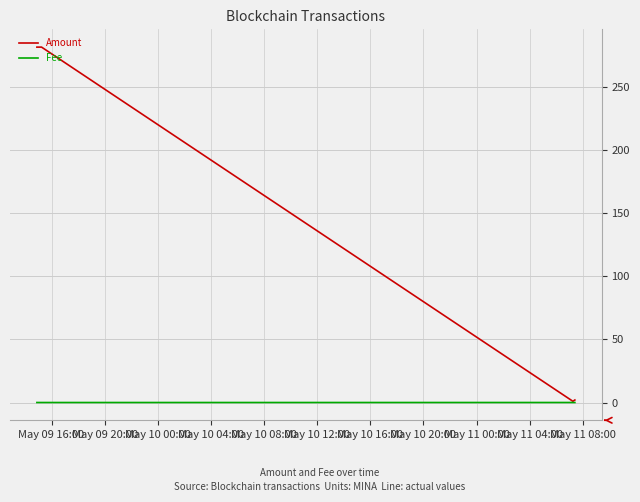

Which series has the largest total across all categories?

Amount